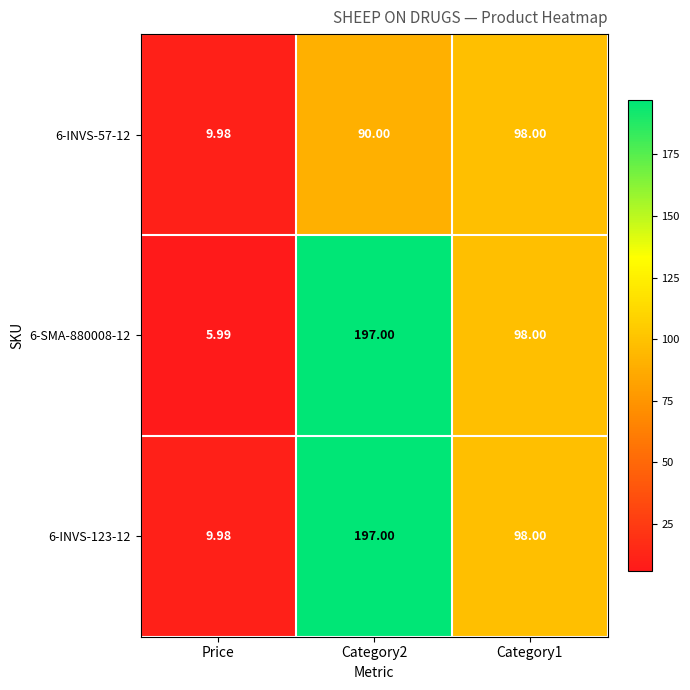

Is the value of 6-INVS-123-12 at Category2 greater than the value of 6-INVS-57-12 at Price?

Yes